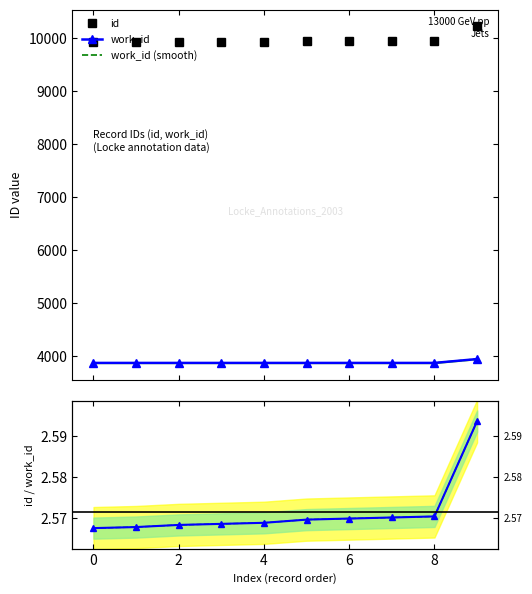

What is the minimum value for work_id?

3866